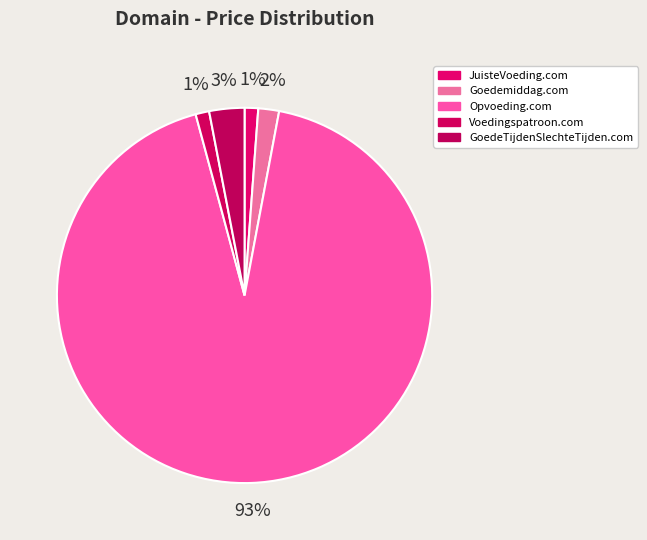

Which slice is the largest?

Opvoeding.com